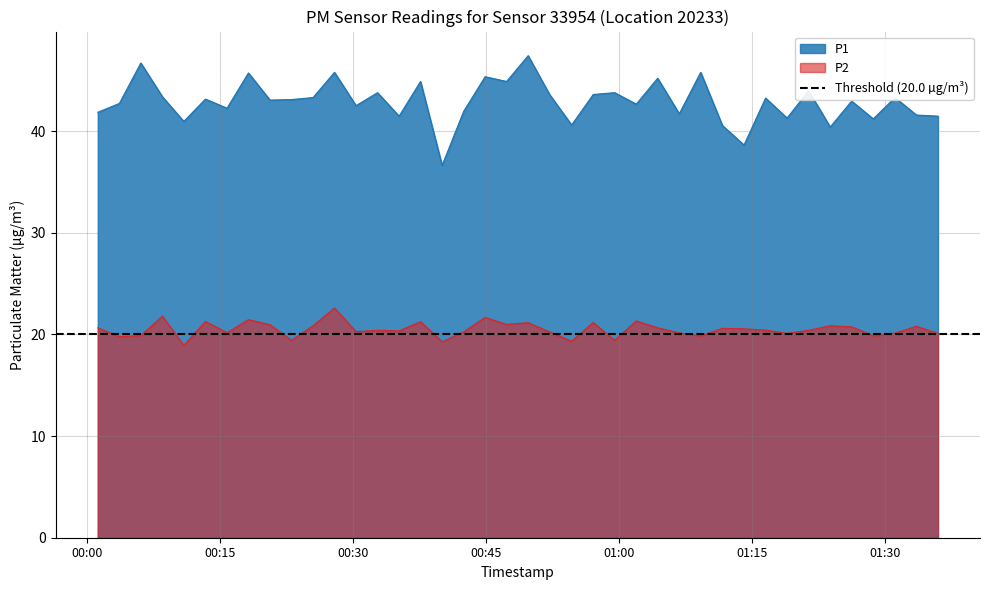

True or false: P2 and P1 intersect in this chart.

False